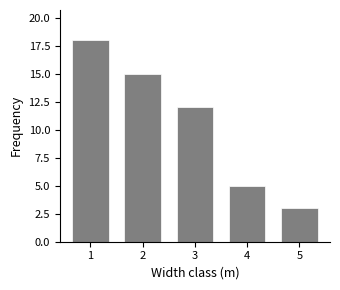

True or false: the data shows 9 at 2.

False